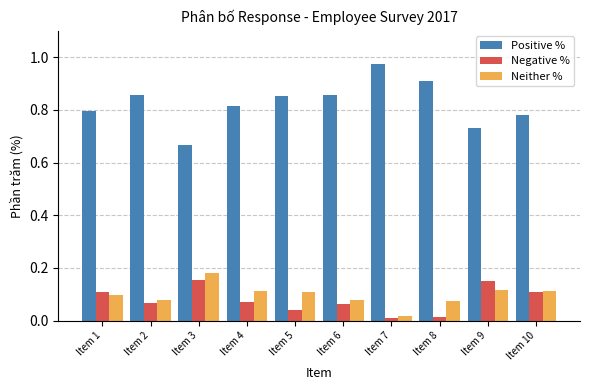

How many distinct data groups are displayed?

3